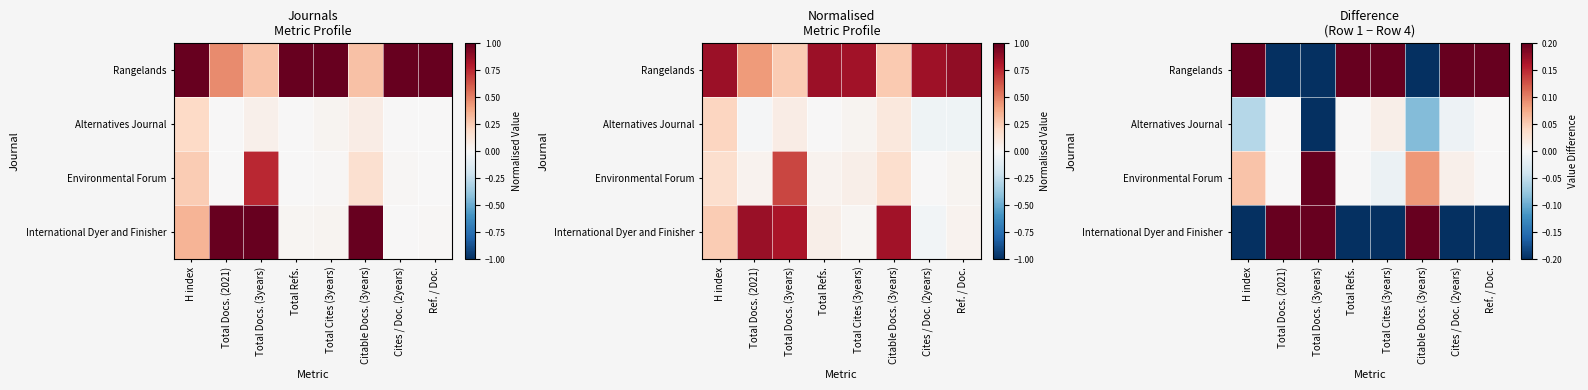

What is the difference between the International Dyer and Finisher values at H index and Cites / Doc. (2years)?

0.3